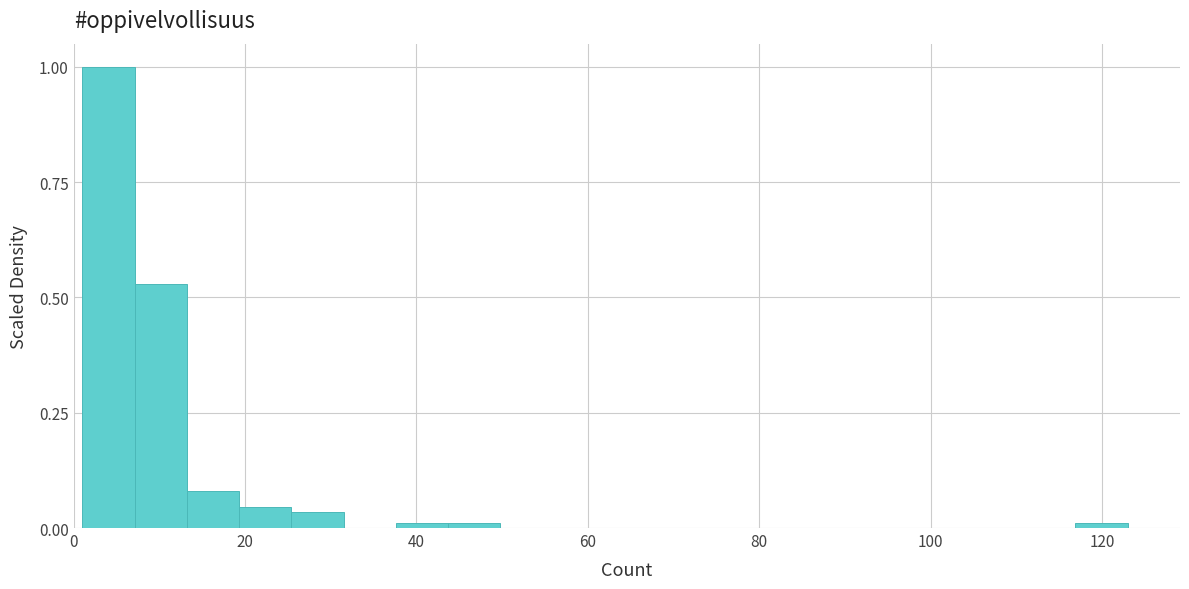

Read against the x-axis, roughly where is the centre of the tallest bar?

4